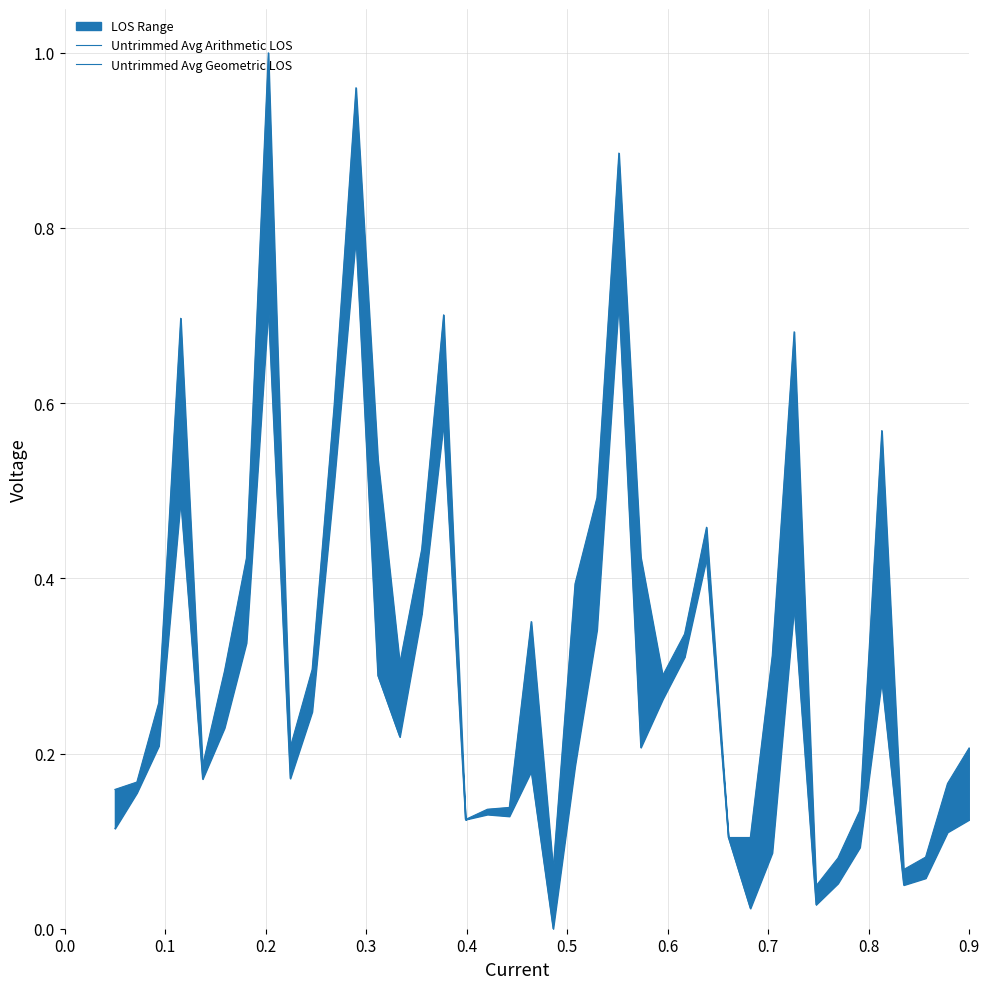

Is it true that Untrimmed Avg Geometric LOS equals 0.0 at 0.9?

False